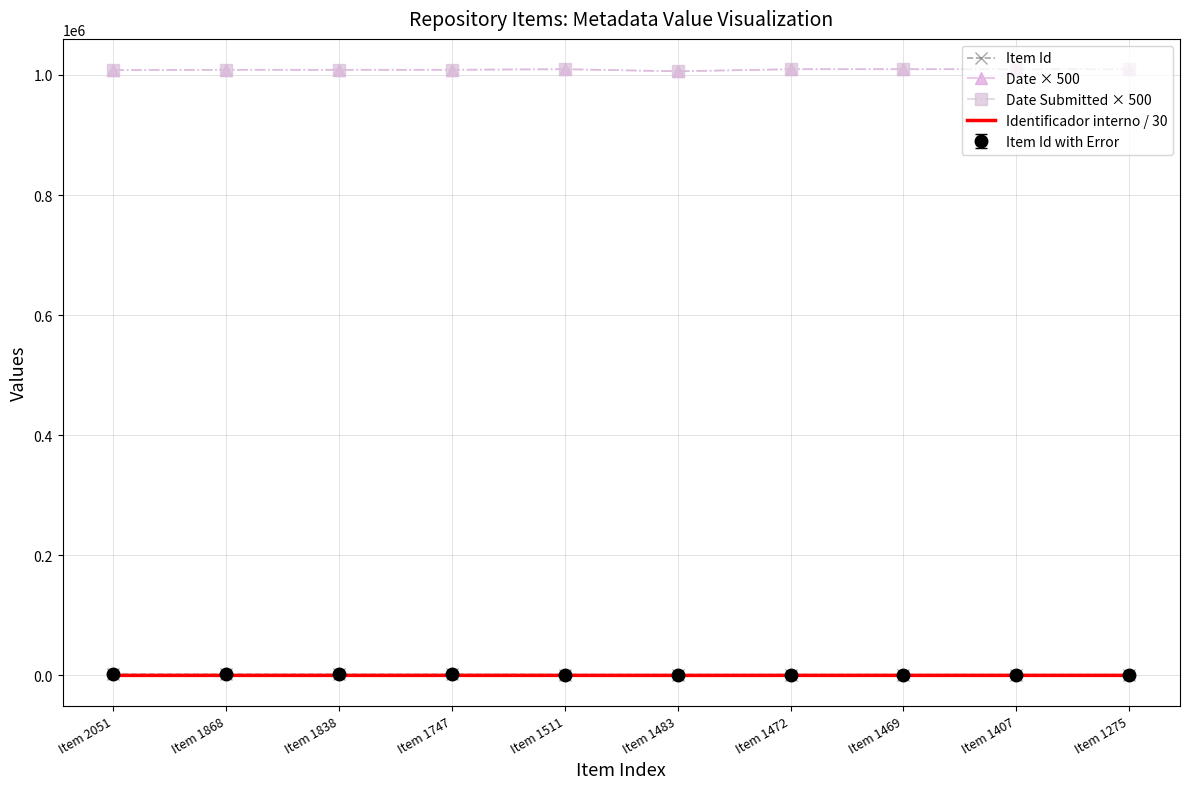

Reading left to right, what are all the values shown in this chart?

Item Id: 2051.0	1868.0	1838.0	1747.0	1511.0	1483.0	1472.0	1469.0	1407.0	1275.0
Date × 500: 1008000.0	1008500.0	1008500.0	1008500.0	1009500.0	1006000.0	1009500.0	1009500.0	1009500.0	1009500.0
Date Submitted × 500: 1008000.0	1008500.0	1008500.0	1008500.0	1009500.0	1006000.0	1009500.0	1009500.0	1009500.0	1009500.0
Identificador interno / 30: 124.5	146.8	135.2	139.0	153.2	89.9	151.3	150.4	156.2	153.9